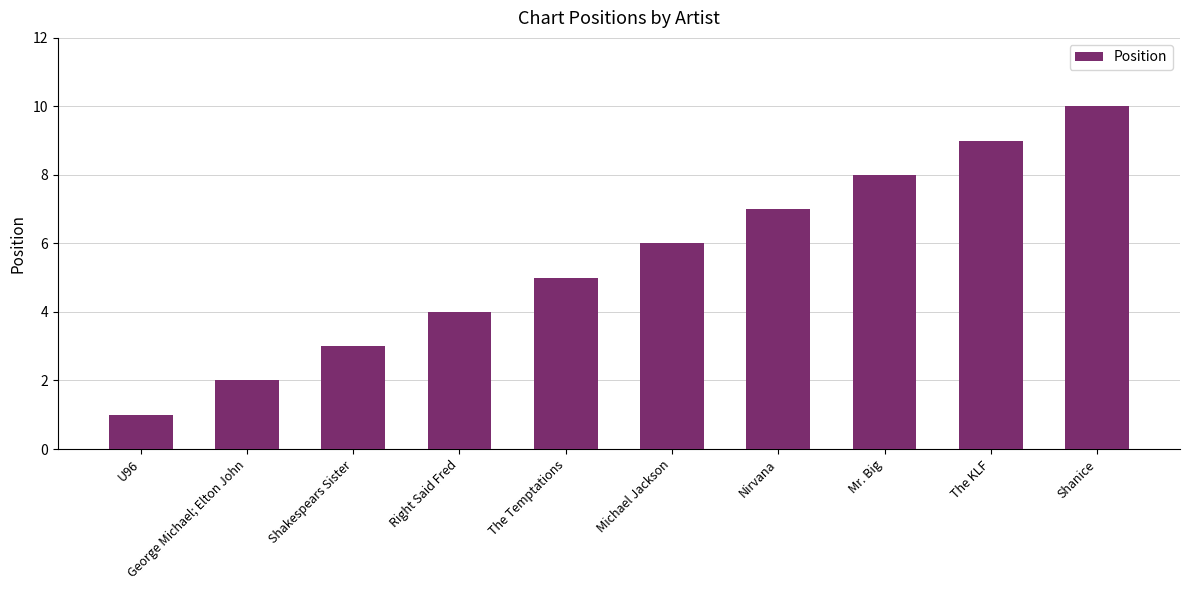

What is the change in value from U96 to Mr. Big?

+7